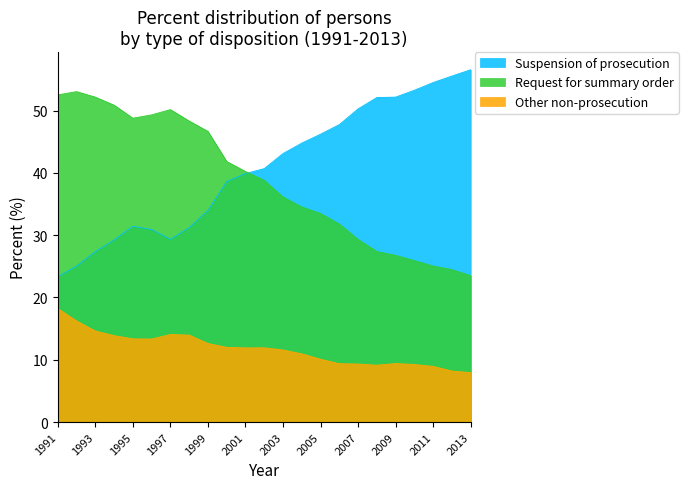

Is it true that Request for summary order equals 40.2 at 2001?

True